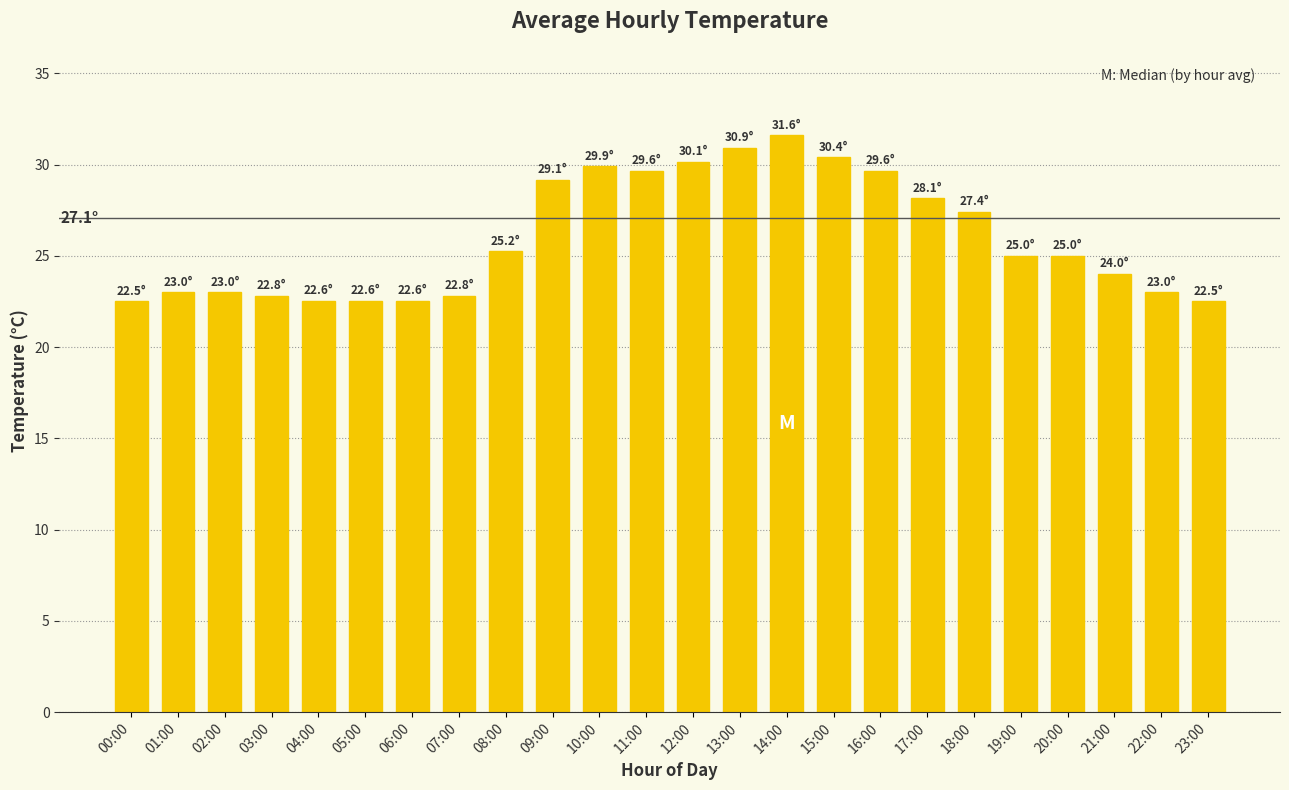

What is the difference between the second highest and second lowest values?

8.4